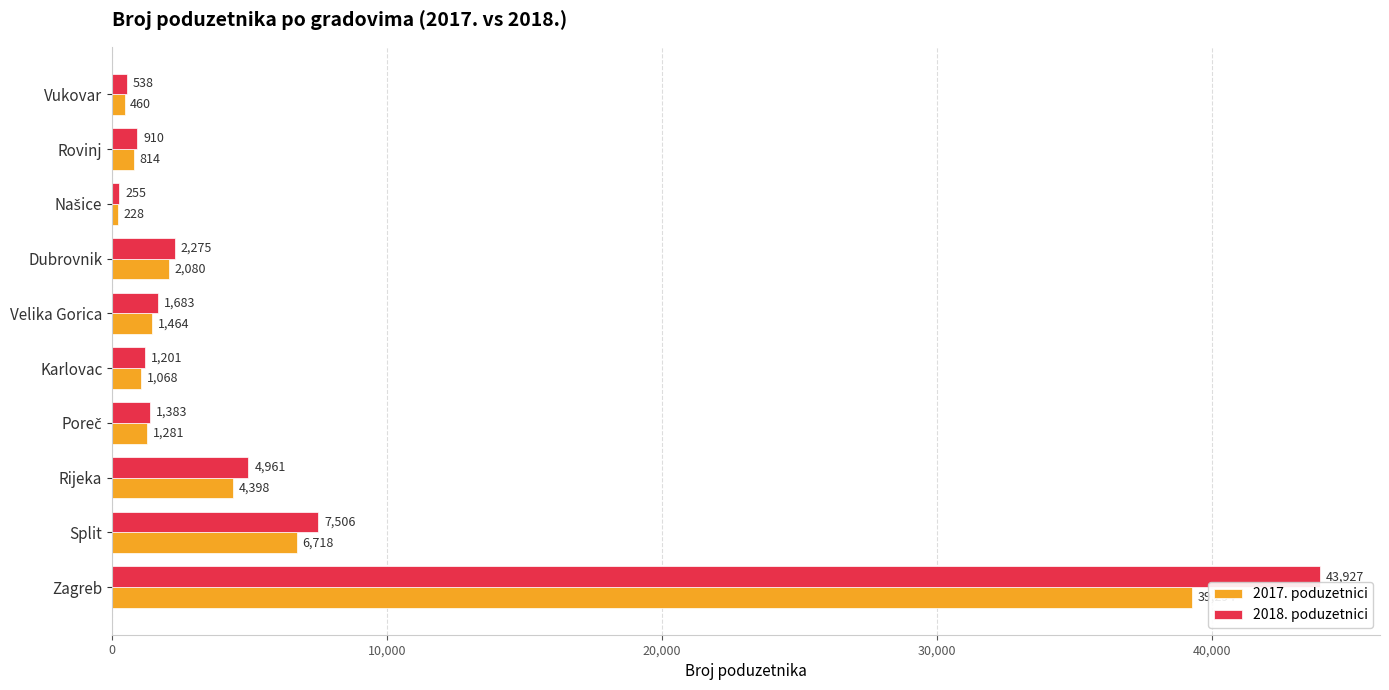

What is the difference between the highest and lowest values at Dubrovnik?

195